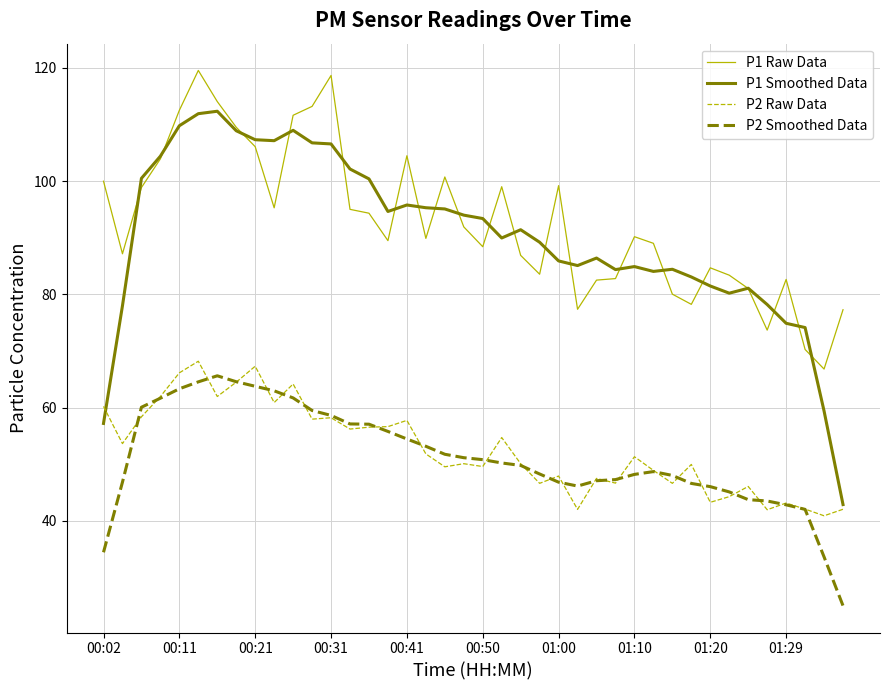

What is the minimum value shown in the chart?

25.0